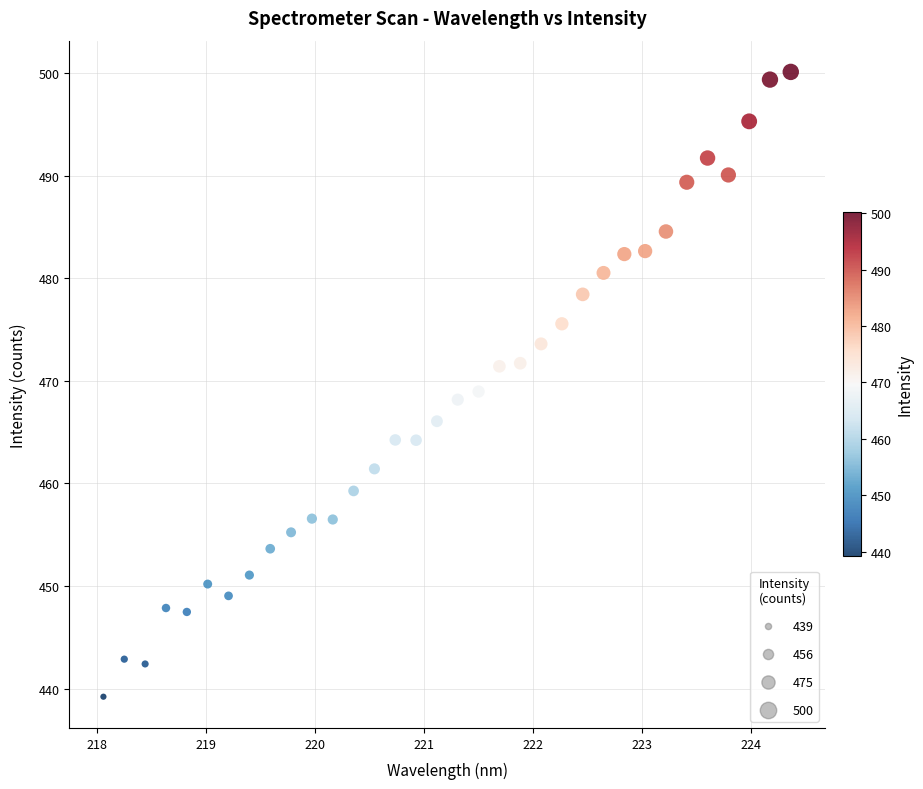

What is the range of Y values (max minus min)?

60.9